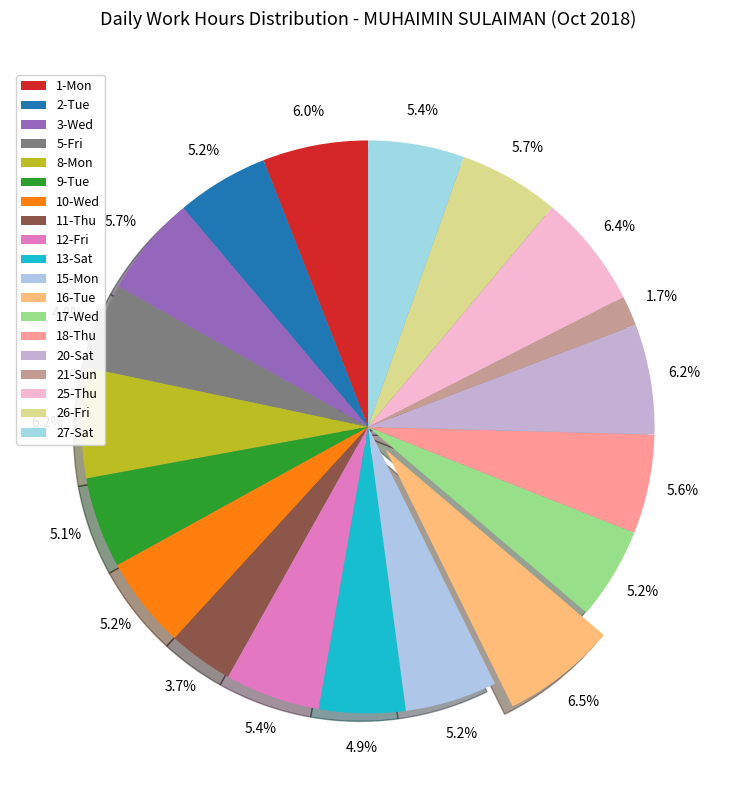

Count the number of slices in the pie.

19